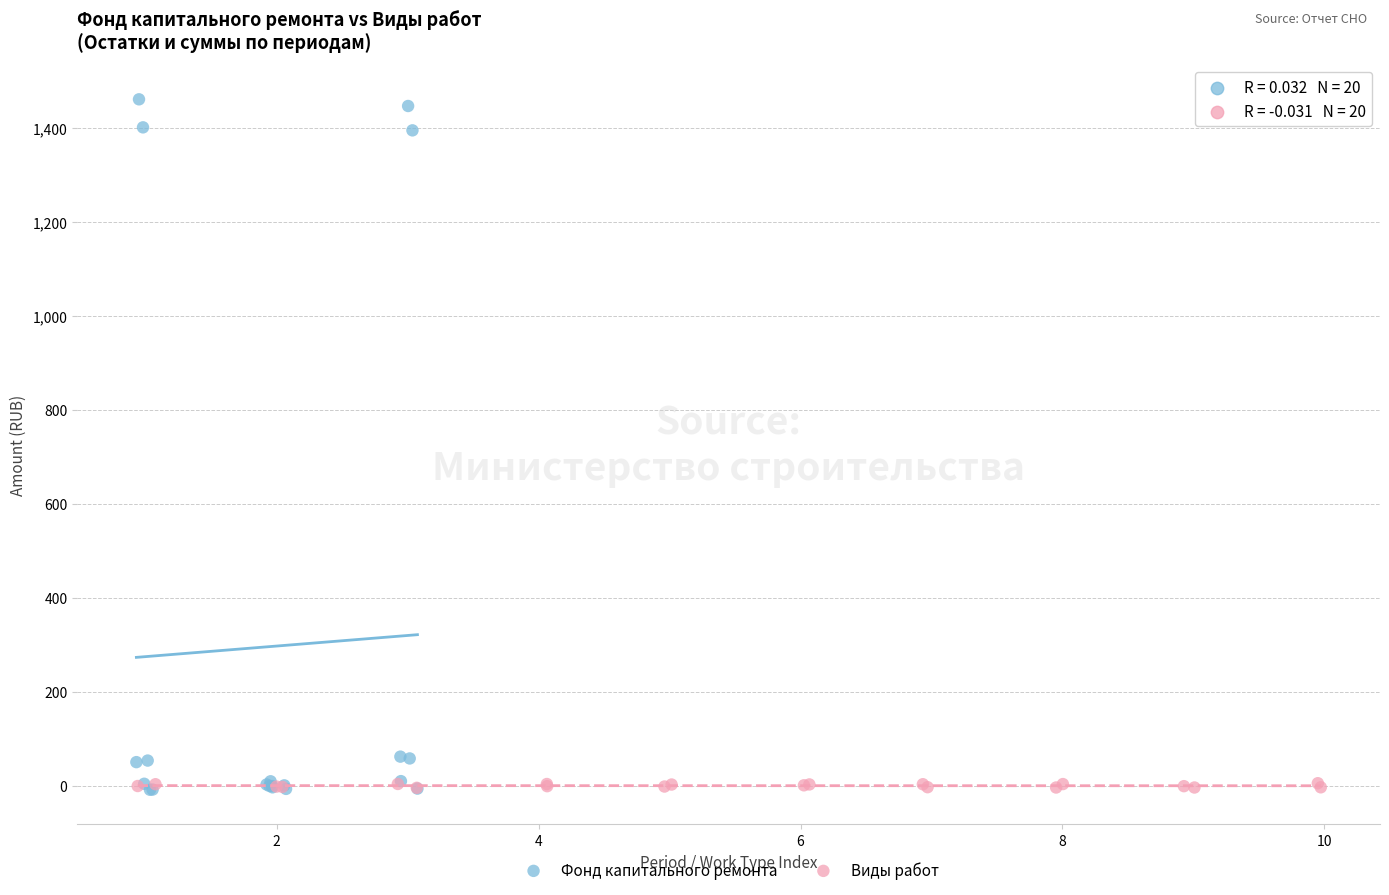

Which series has the widest spread of Y values?

Фонд капитального ремонта